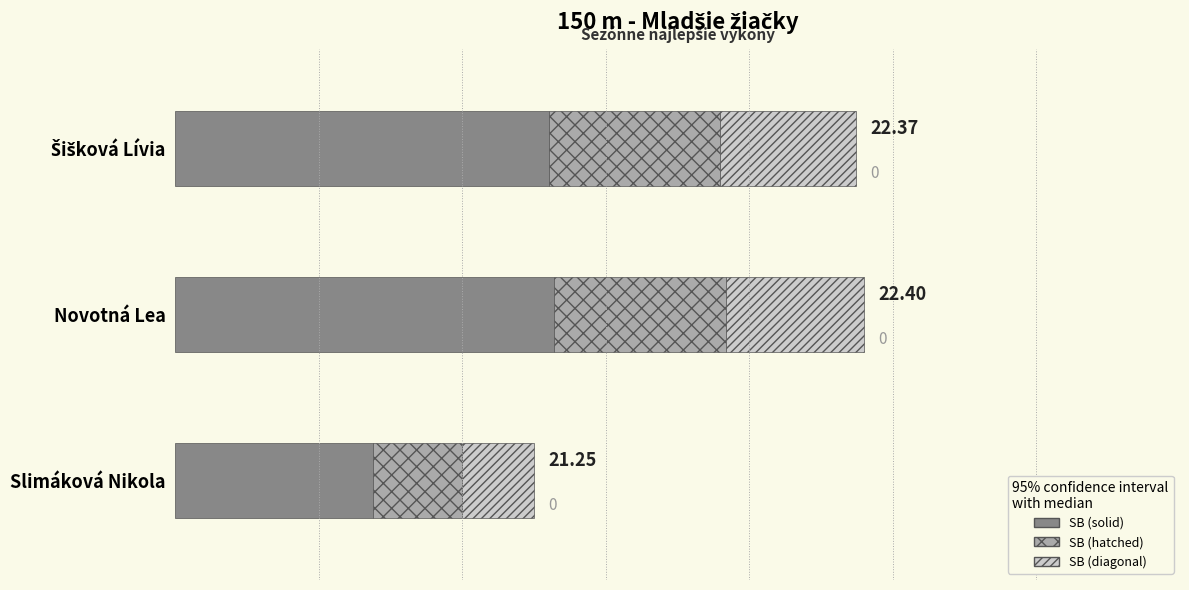

Rank the categories by value from lowest to highest.

Slimáková Nikola, Šišková Lívia, Novotná Lea